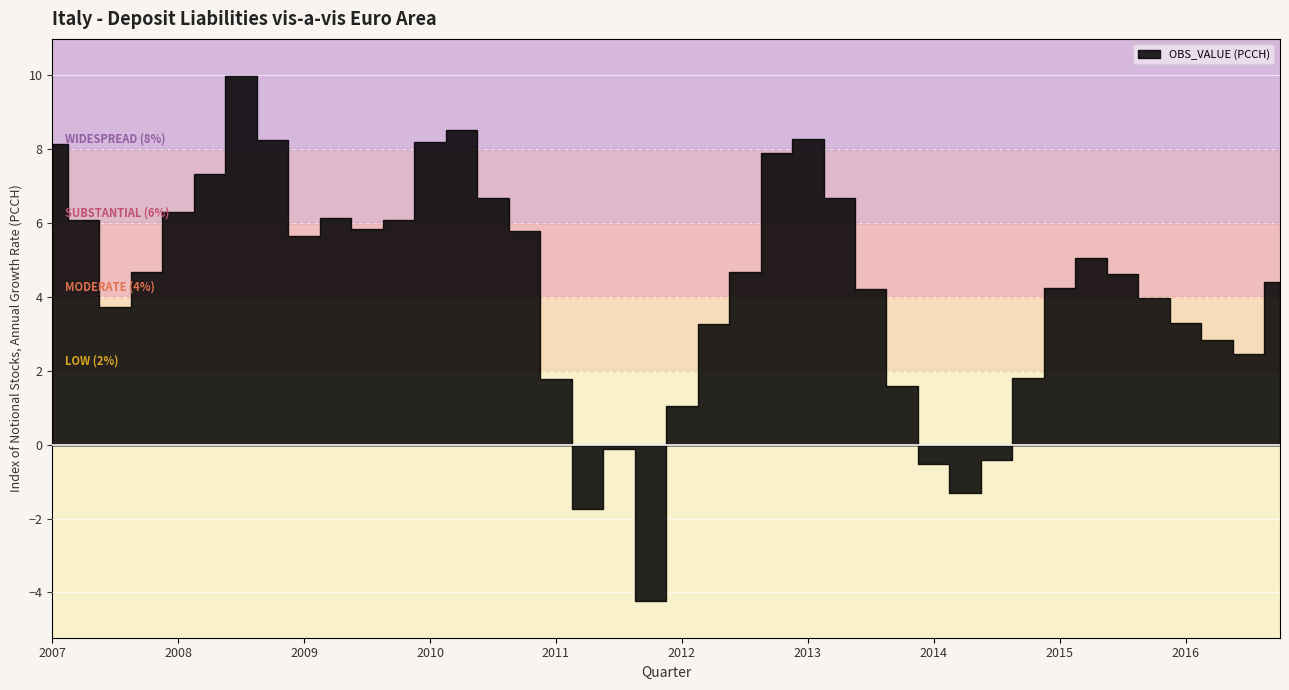

What is the label of the 21st point from the left?

2012-Q1